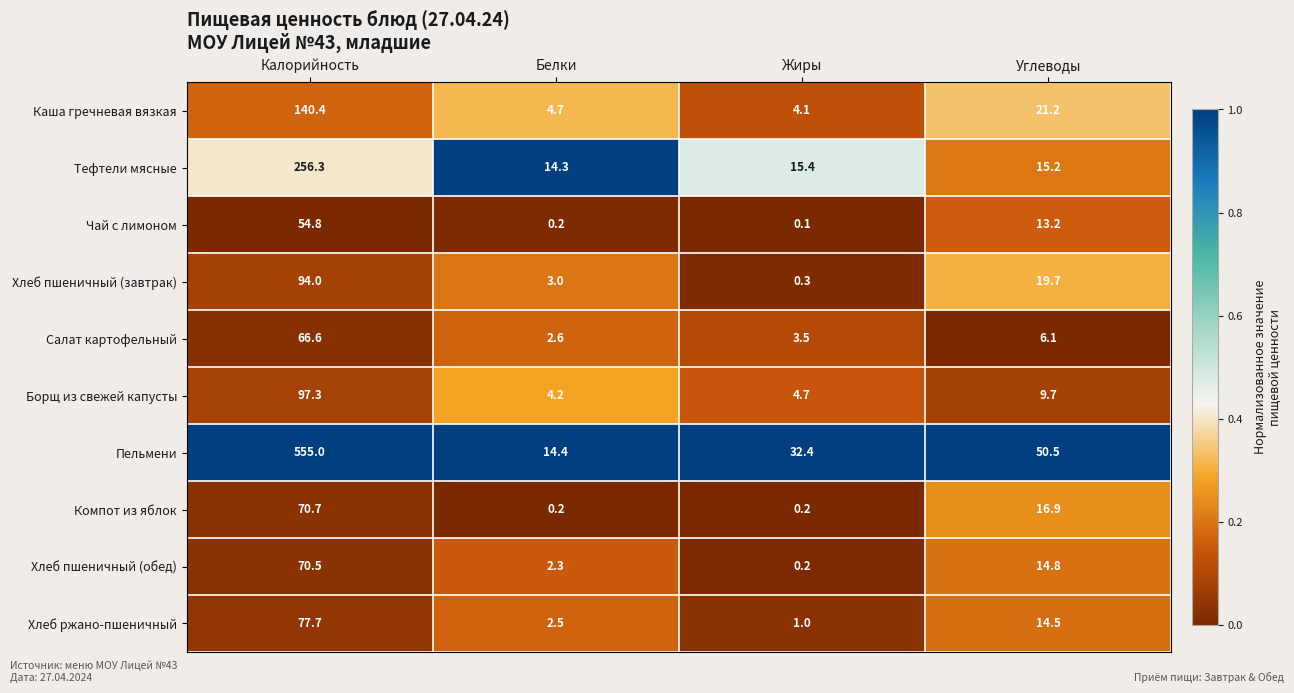

Which series has the largest total across all categories?

Пельмени